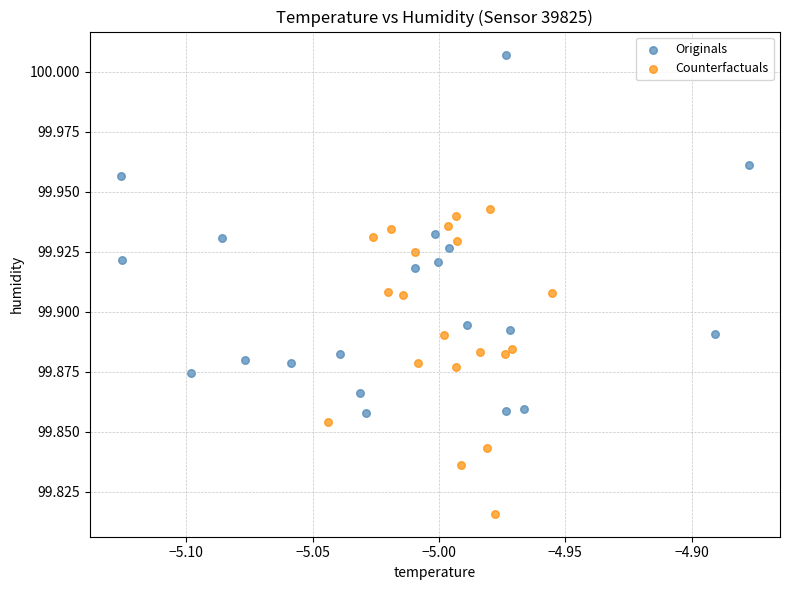

Which series has the widest spread of Y values?

Originals